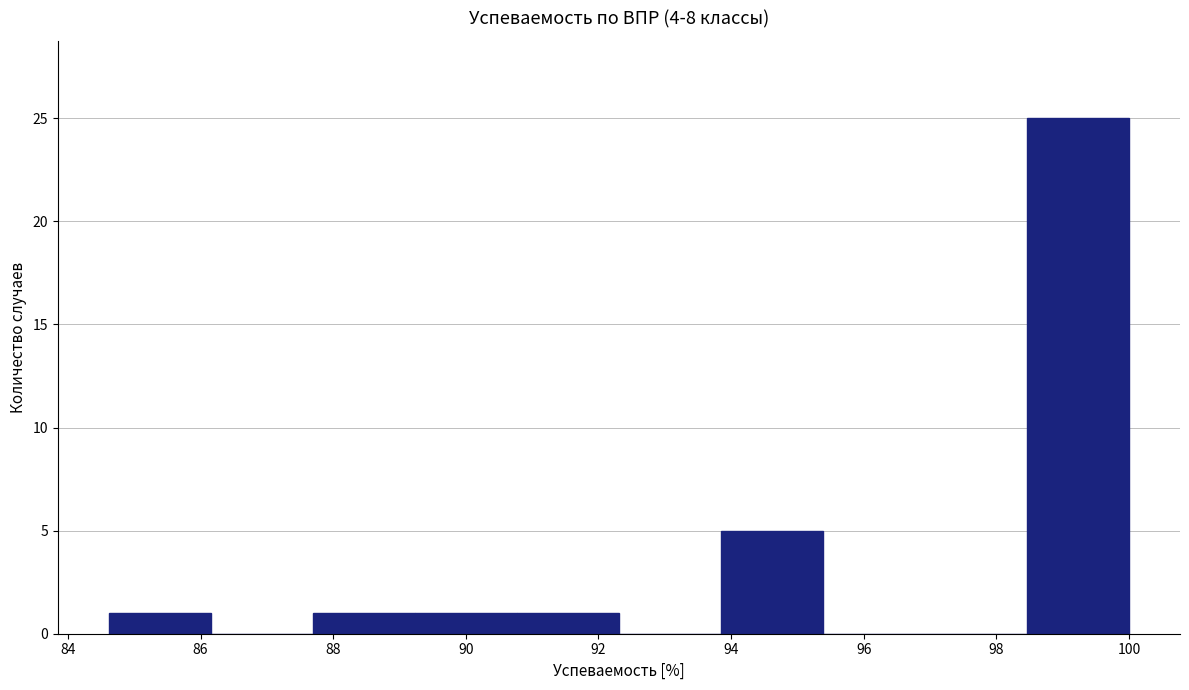

Over which range of the x-axis is the bar tallest?

98.4 to 100.0